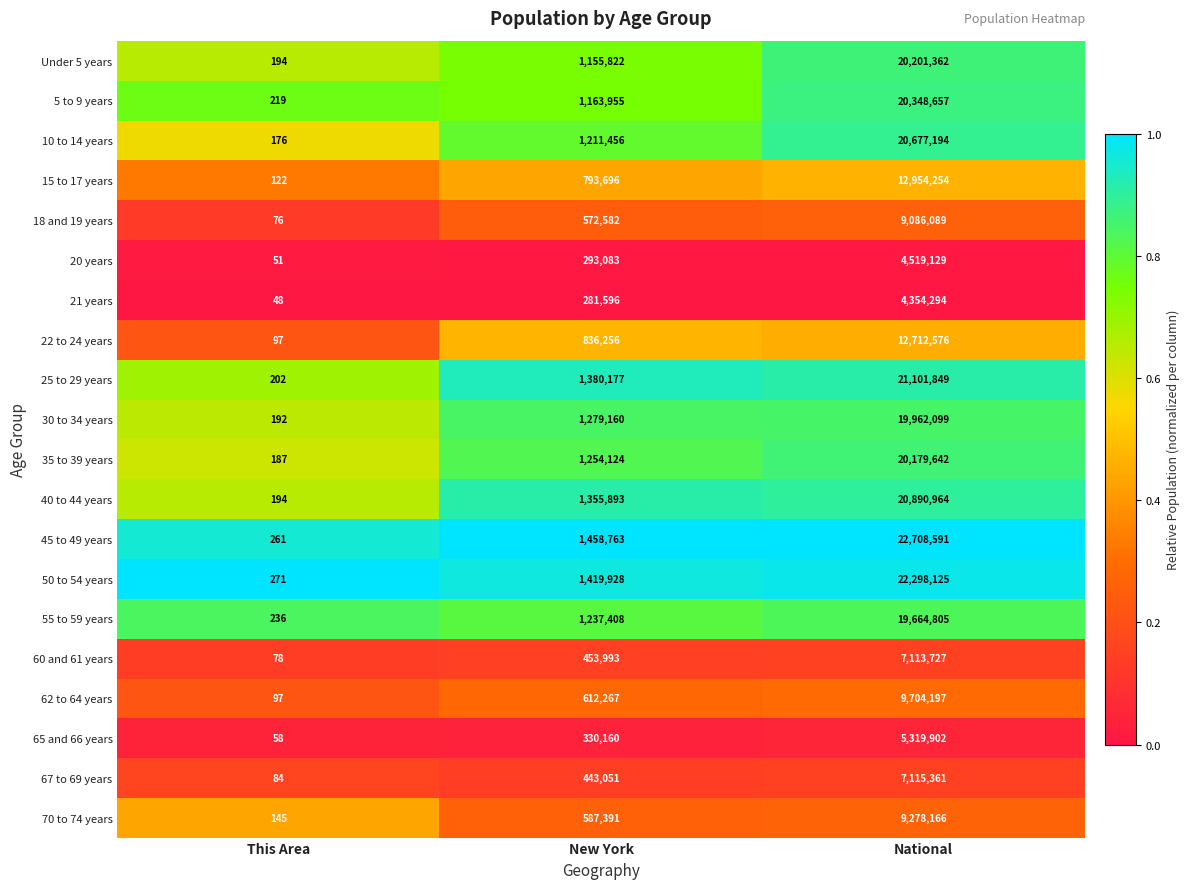

What is the spread (max minus min) of values at This Area?

223